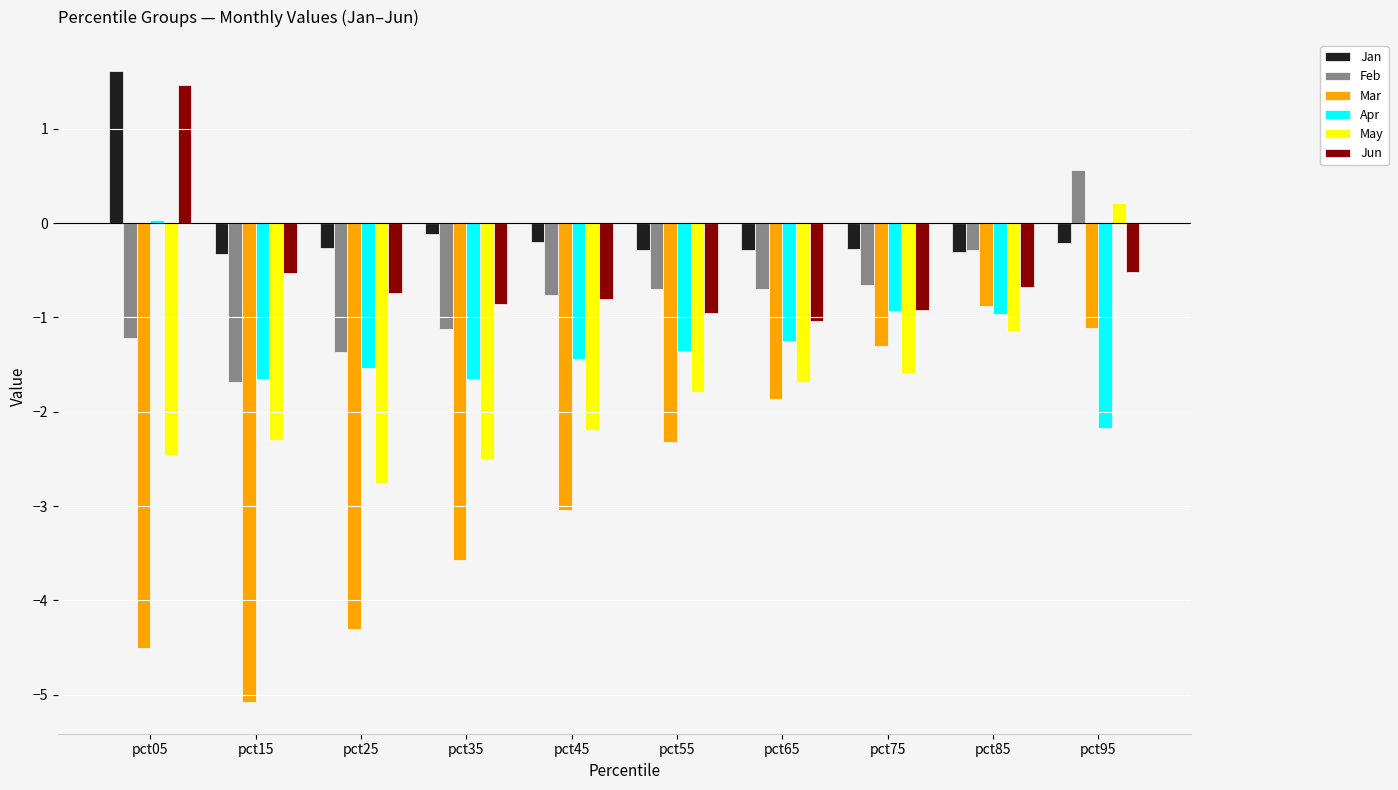

List the series in order of their peak value, lowest first.

Mar, Apr, May, Feb, Jun, Jan